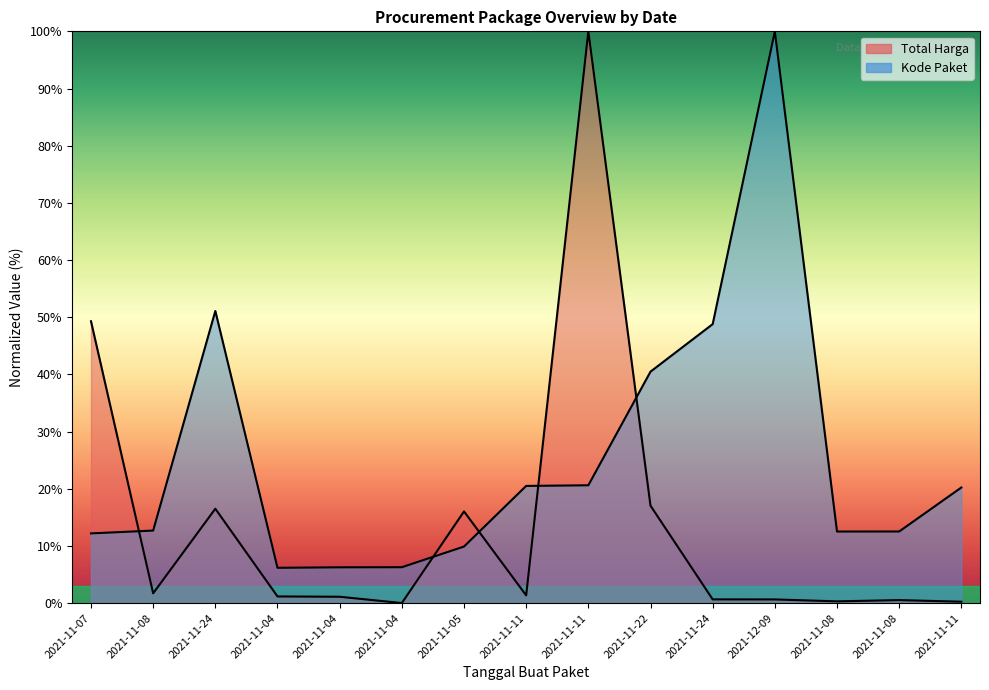

What is the total value across all series at 2021-11-08?

14.4